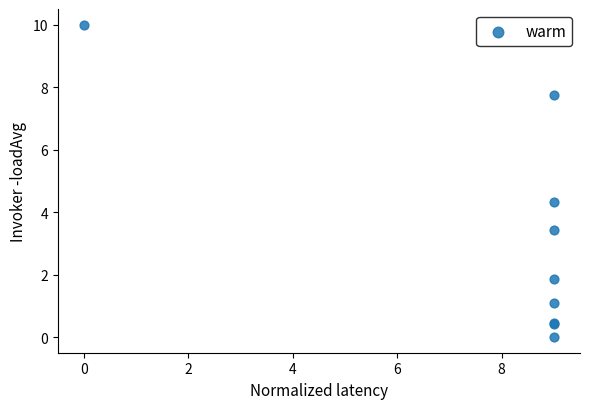

What Y value in the scatter plot is closest to 5?

4.3